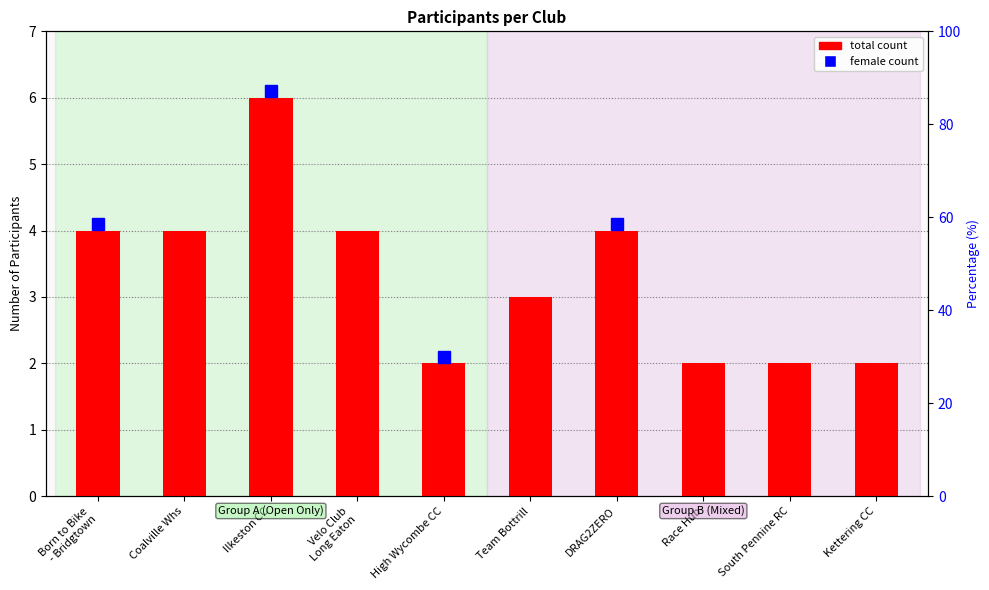

What is the change in value from Coalville Whs to Team Bottrill?

-1